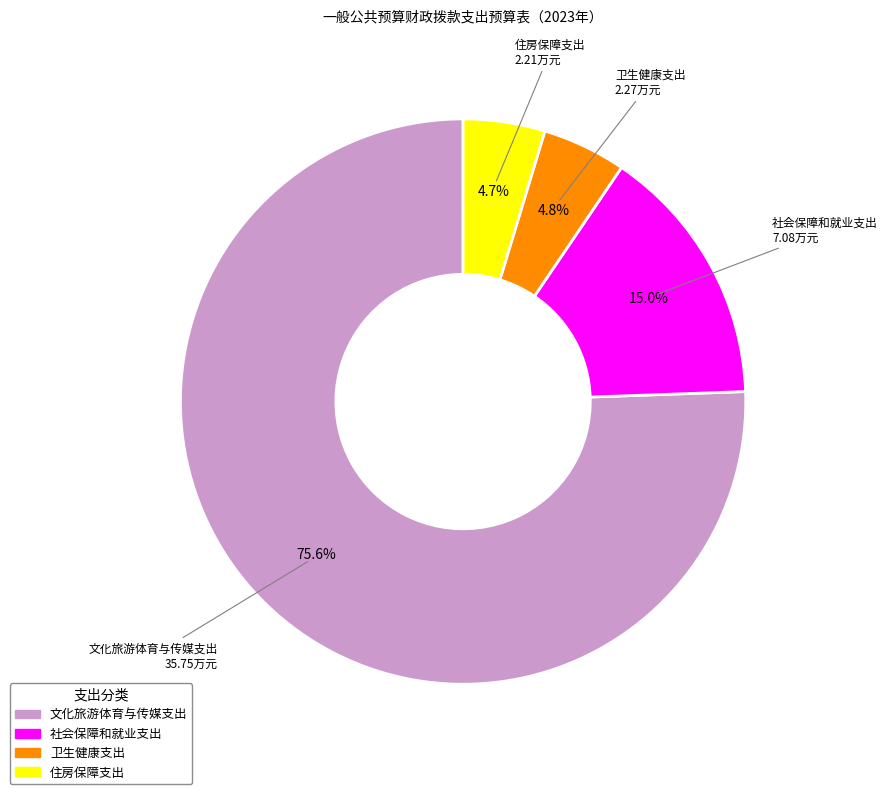

To the nearest percent, what is the difference between the largest and smallest slice percentages?

71%